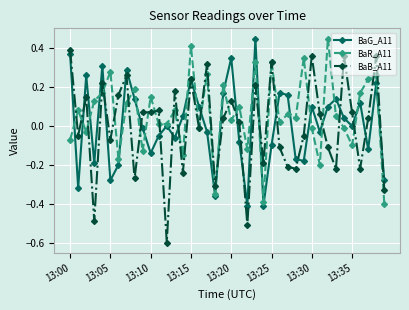

True or false: BaB_A11 and BaG_A11 cross at least once.

True